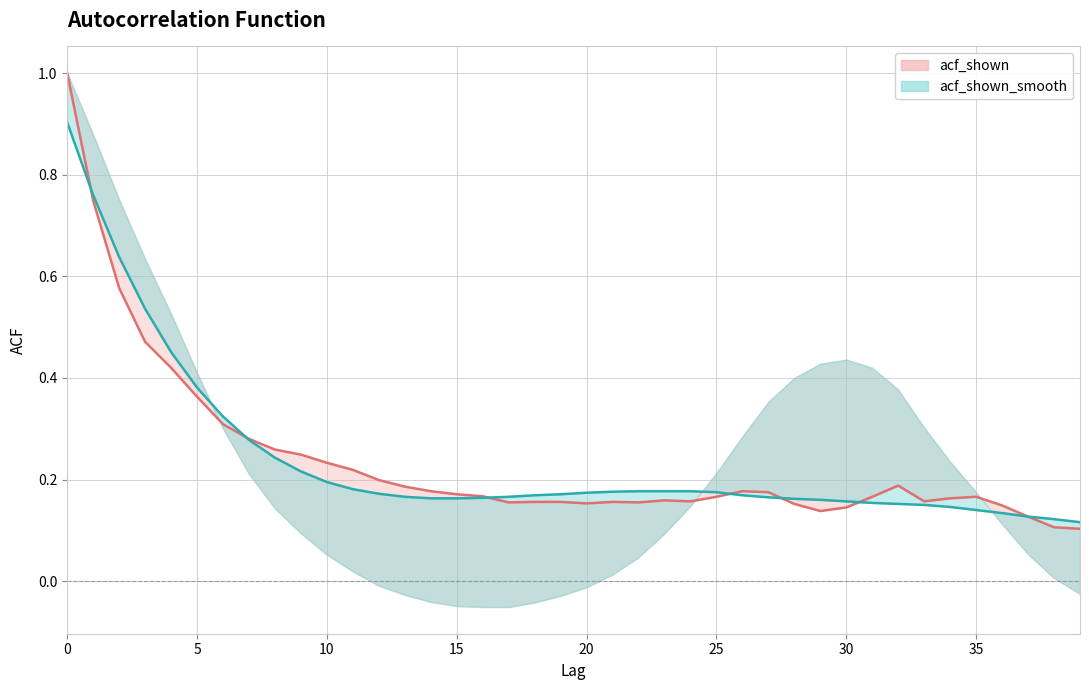

Between 14 and 20, which series saw the biggest shift?

acf_shown